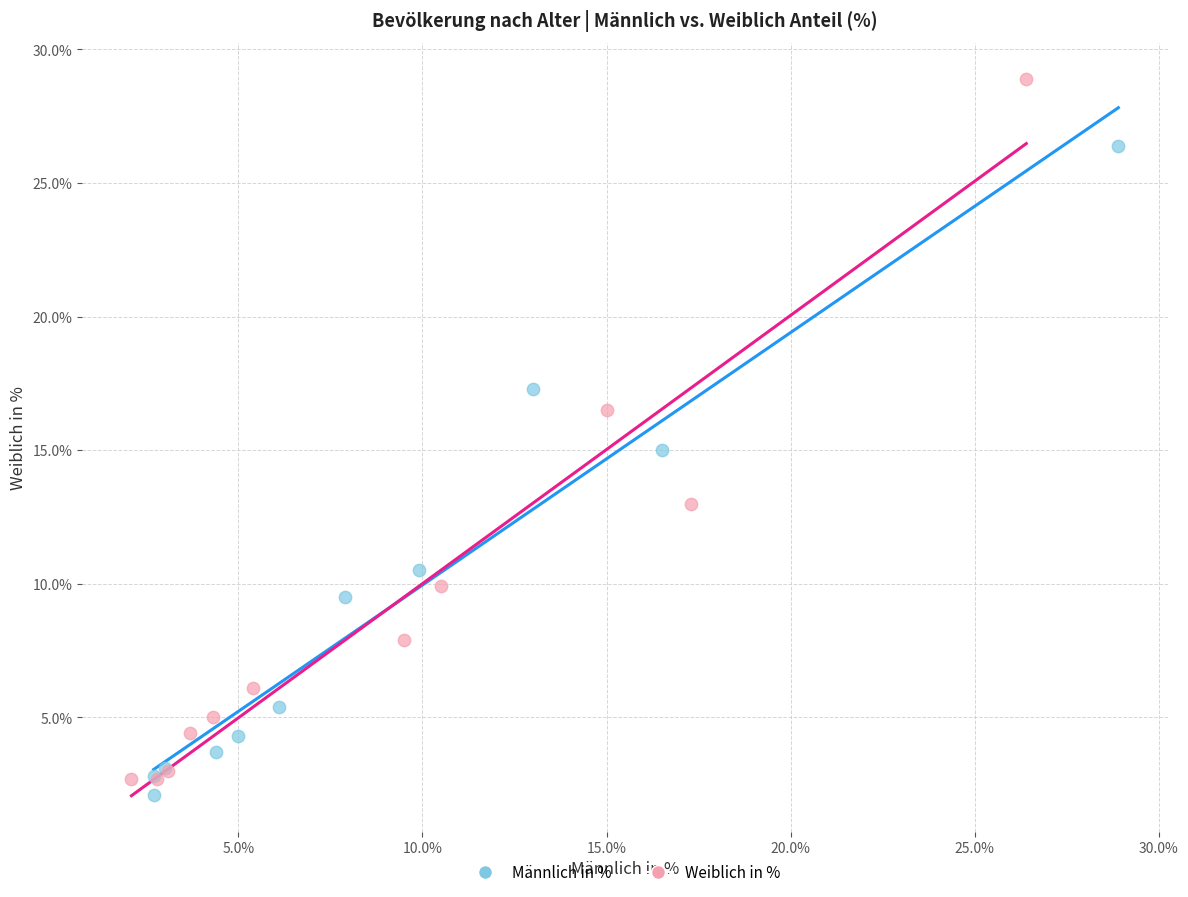

Which series contains the lowest Y value?

Männlich in %